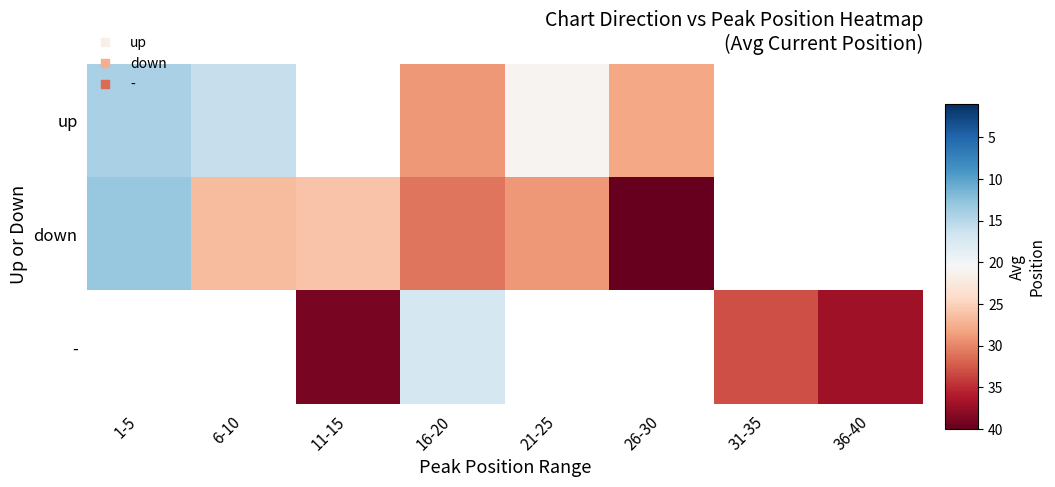

Is it true that - equals 27.0 at 11-15?

False